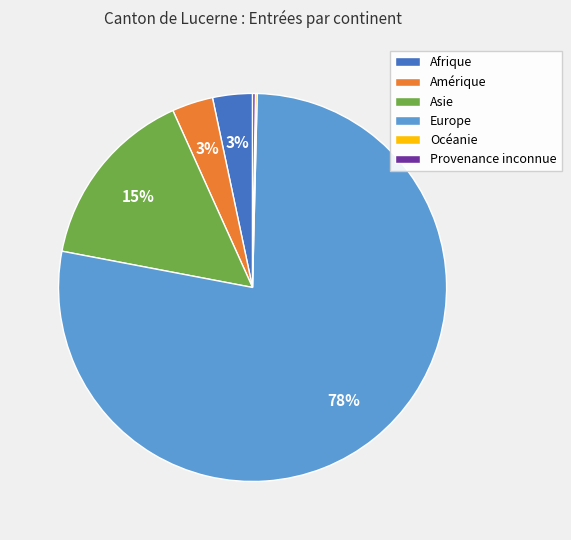

Approximately how many times larger is the value at Afrique compared to Amérique?

1.0